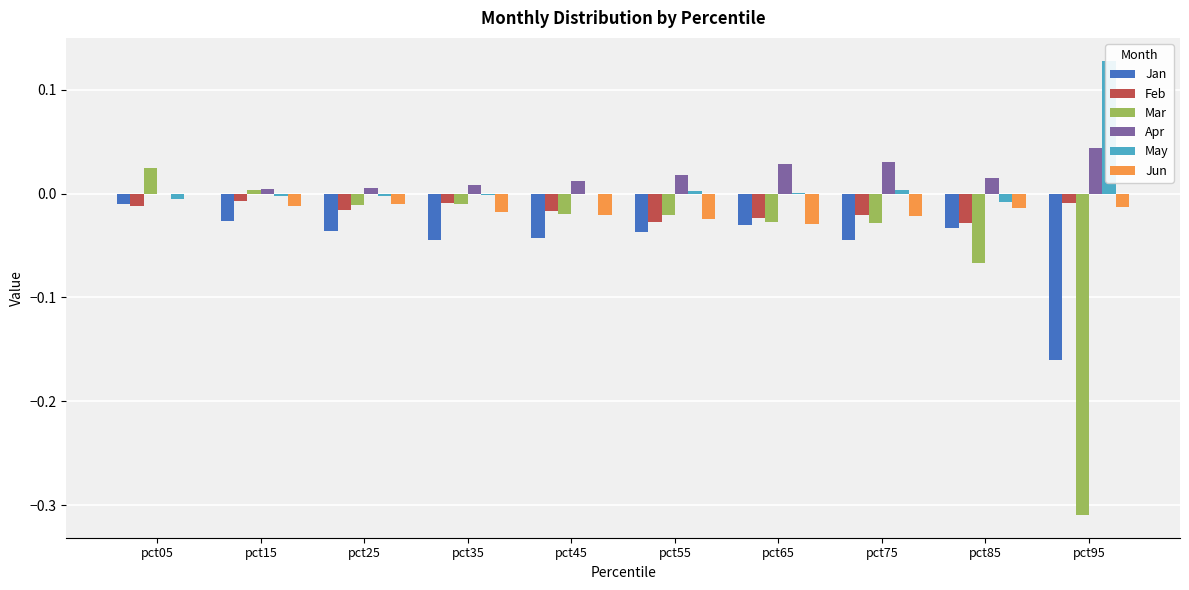

How many groups of bars are there?

10